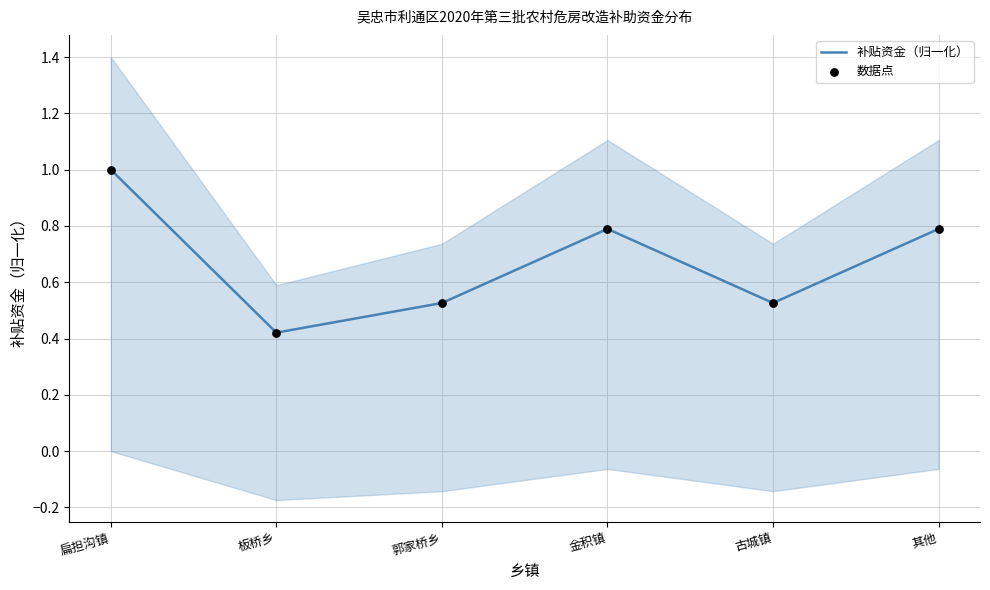

What is the total value across all series at 郭家桥乡?

1.1